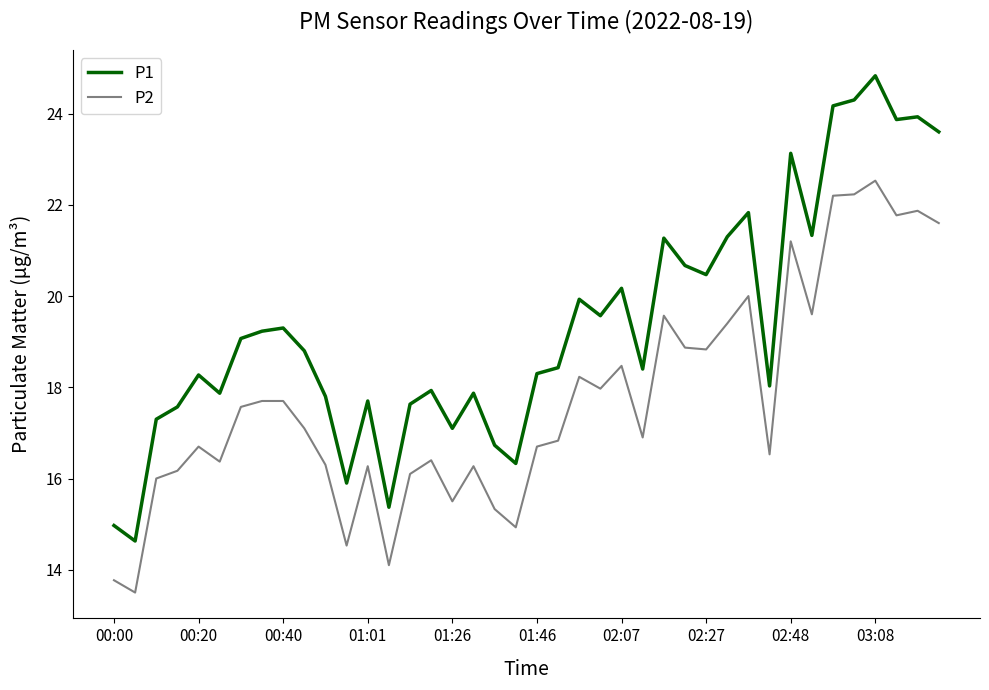

List the series in order of their overall mean, lowest first.

P2, P1